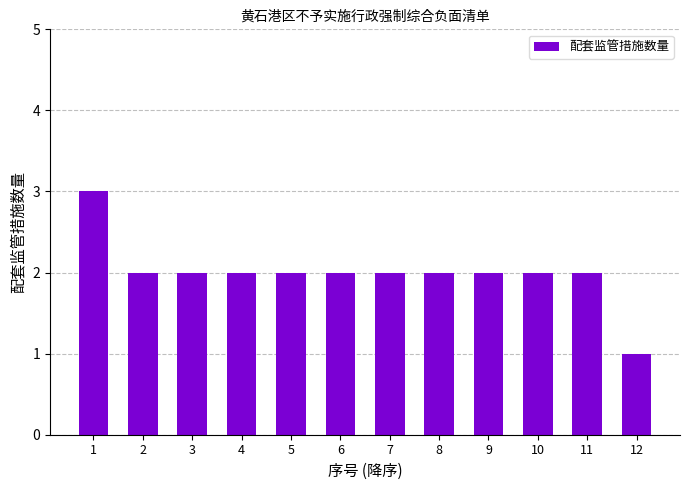

What is the average value?

2